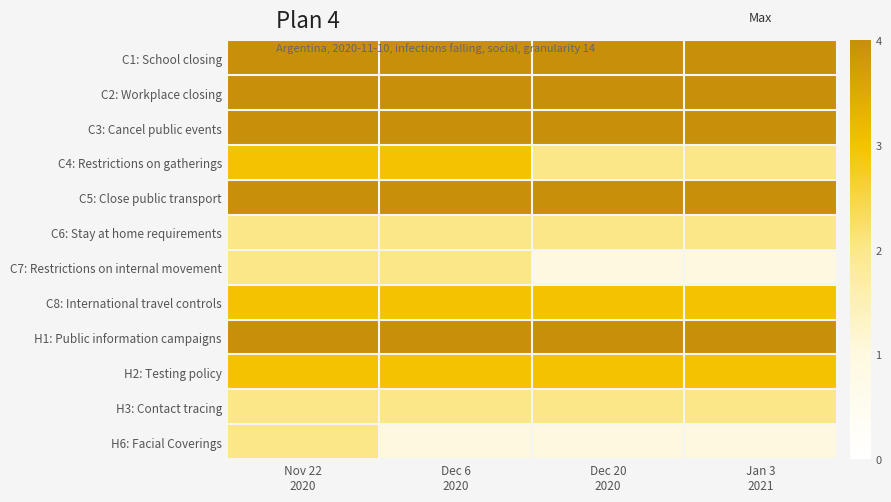

Reading left to right, transcribe all the data shown in this chart.

C1: School closing: Nov 22
2020=4	Dec 6
2020=4	Dec 20
2020=4	Jan 3
2021=4
C2: Workplace closing: Nov 22
2020=4	Dec 6
2020=4	Dec 20
2020=4	Jan 3
2021=4
C3: Cancel public events: Nov 22
2020=4	Dec 6
2020=4	Dec 20
2020=4	Jan 3
2021=4
C4: Restrictions on gatherings: Nov 22
2020=3	Dec 6
2020=3	Dec 20
2020=2	Jan 3
2021=2
C5: Close public transport: Nov 22
2020=4	Dec 6
2020=4	Dec 20
2020=4	Jan 3
2021=4
C6: Stay at home requirements: Nov 22
2020=2	Dec 6
2020=2	Dec 20
2020=2	Jan 3
2021=2
C7: Restrictions on internal movement: Nov 22
2020=2	Dec 6
2020=2	Dec 20
2020=1	Jan 3
2021=1
C8: International travel controls: Nov 22
2020=3	Dec 6
2020=3	Dec 20
2020=3	Jan 3
2021=3
H1: Public information campaigns: Nov 22
2020=4	Dec 6
2020=4	Dec 20
2020=4	Jan 3
2021=4
H2: Testing policy: Nov 22
2020=3	Dec 6
2020=3	Dec 20
2020=3	Jan 3
2021=3
H3: Contact tracing: Nov 22
2020=2	Dec 6
2020=2	Dec 20
2020=2	Jan 3
2021=2
H6: Facial Coverings: Nov 22
2020=2	Dec 6
2020=1	Dec 20
2020=1	Jan 3
2021=1